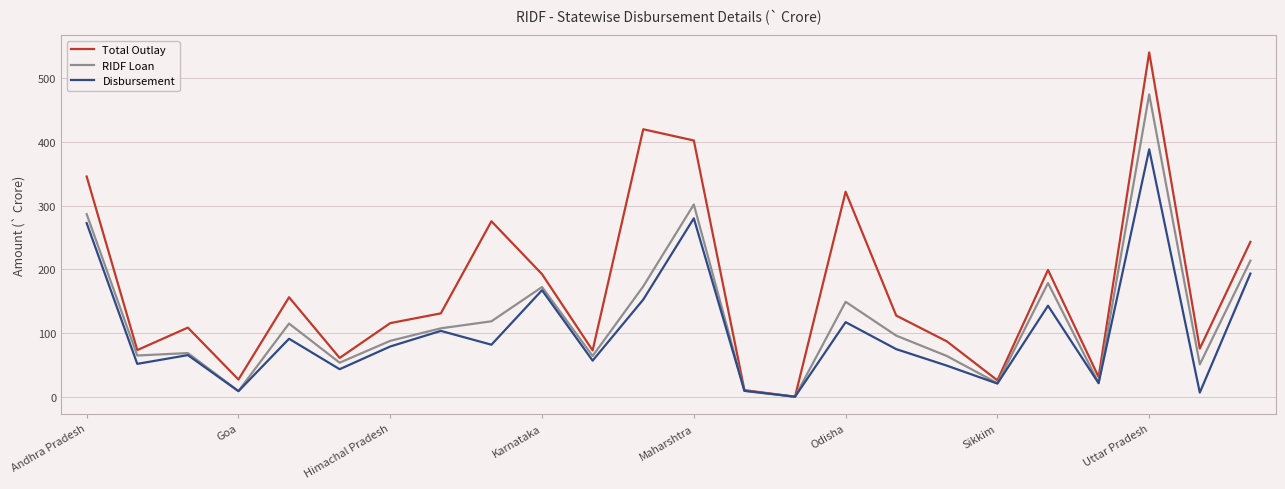

Which series has the largest total across all categories?

Total Outlay